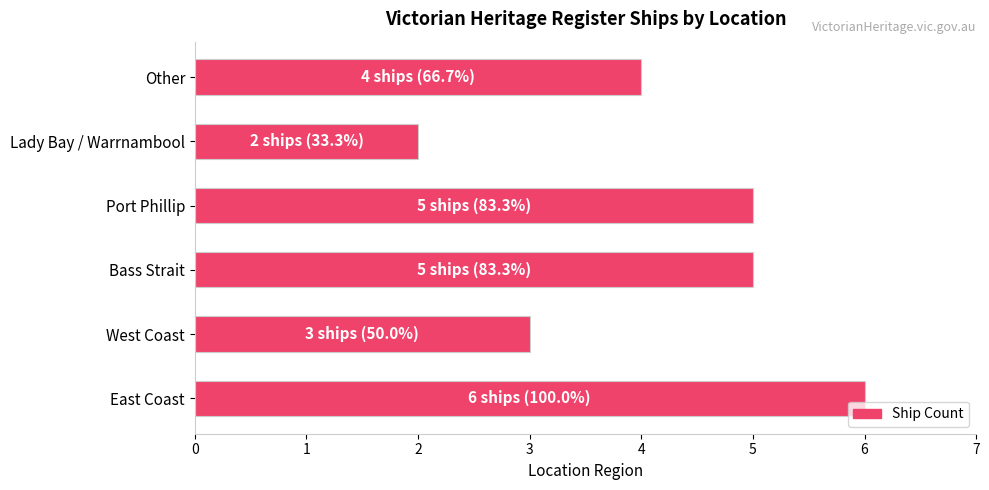

Which has a higher value, West Coast or Bass Strait?

Bass Strait